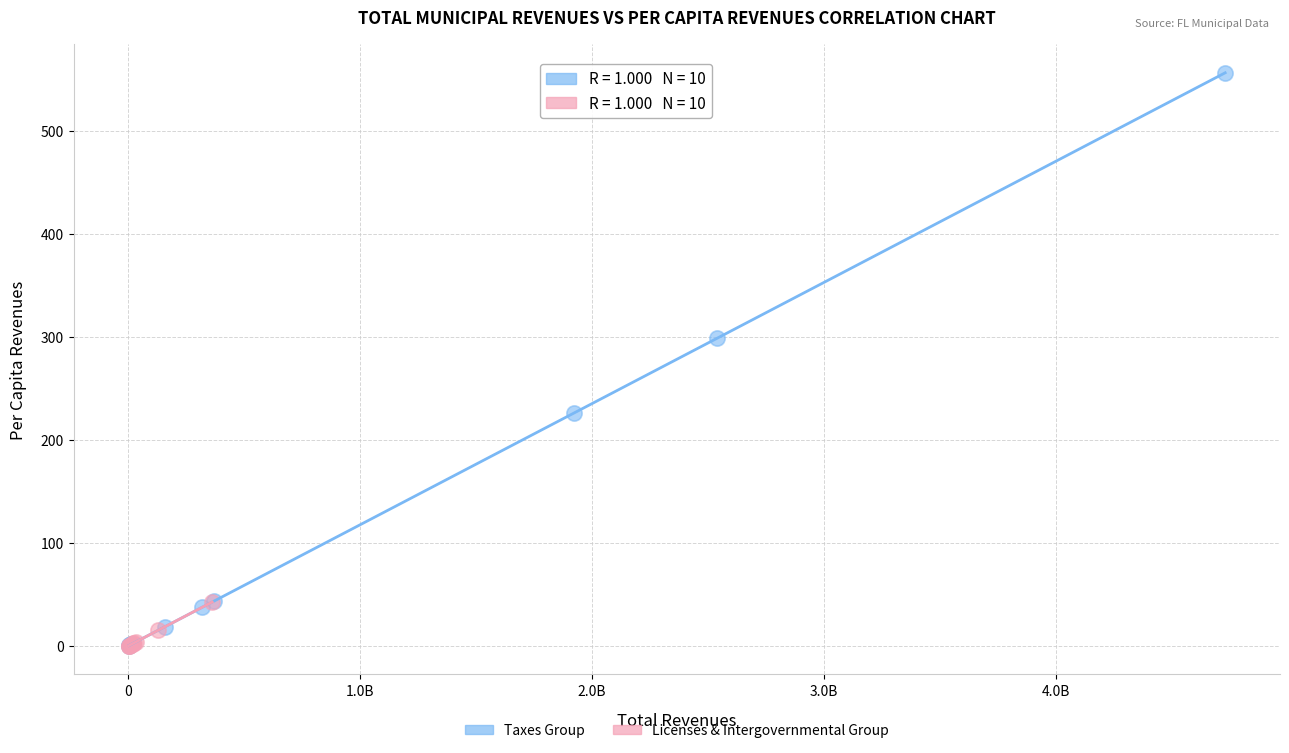

Which series contains the highest Y value?

Taxes Group